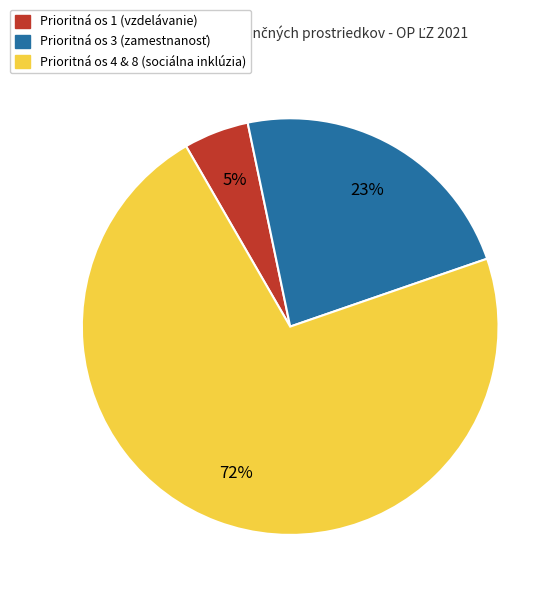

To the nearest percent, what is the difference between the largest and smallest slice percentages?

67%